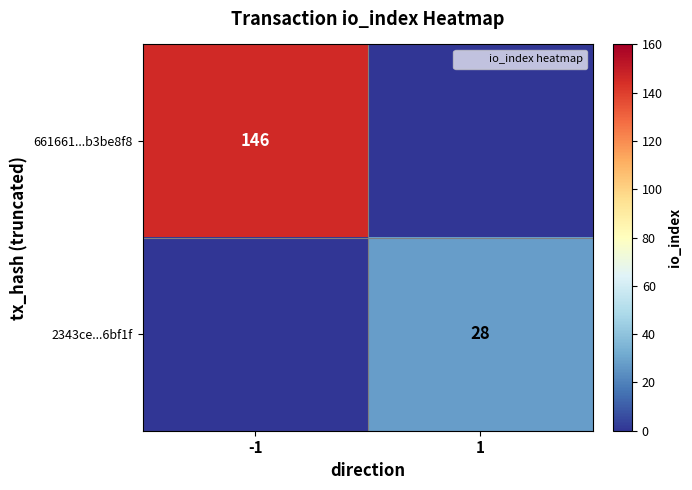

At -1, list the series in order from largest to smallest.

661661...b3be8f8, 2343ce...6bf1f